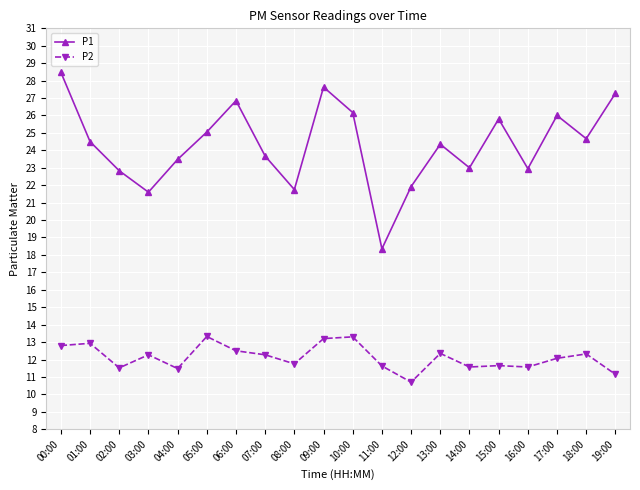

True or false: P2 and P1 cross at least once.

False